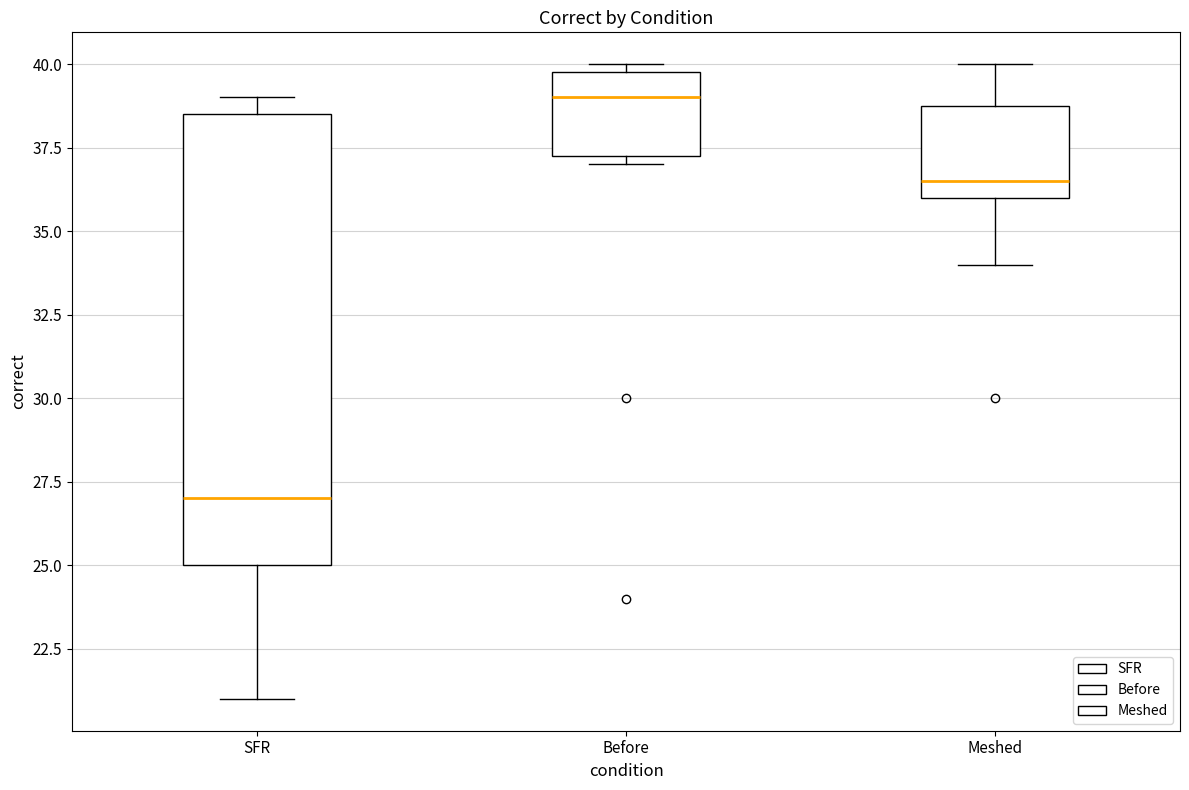

Where does the lower whisker of the box for SFR end on the y-axis? The values are not printed on the chart, so give them approximately, as read against the axis.

21.0